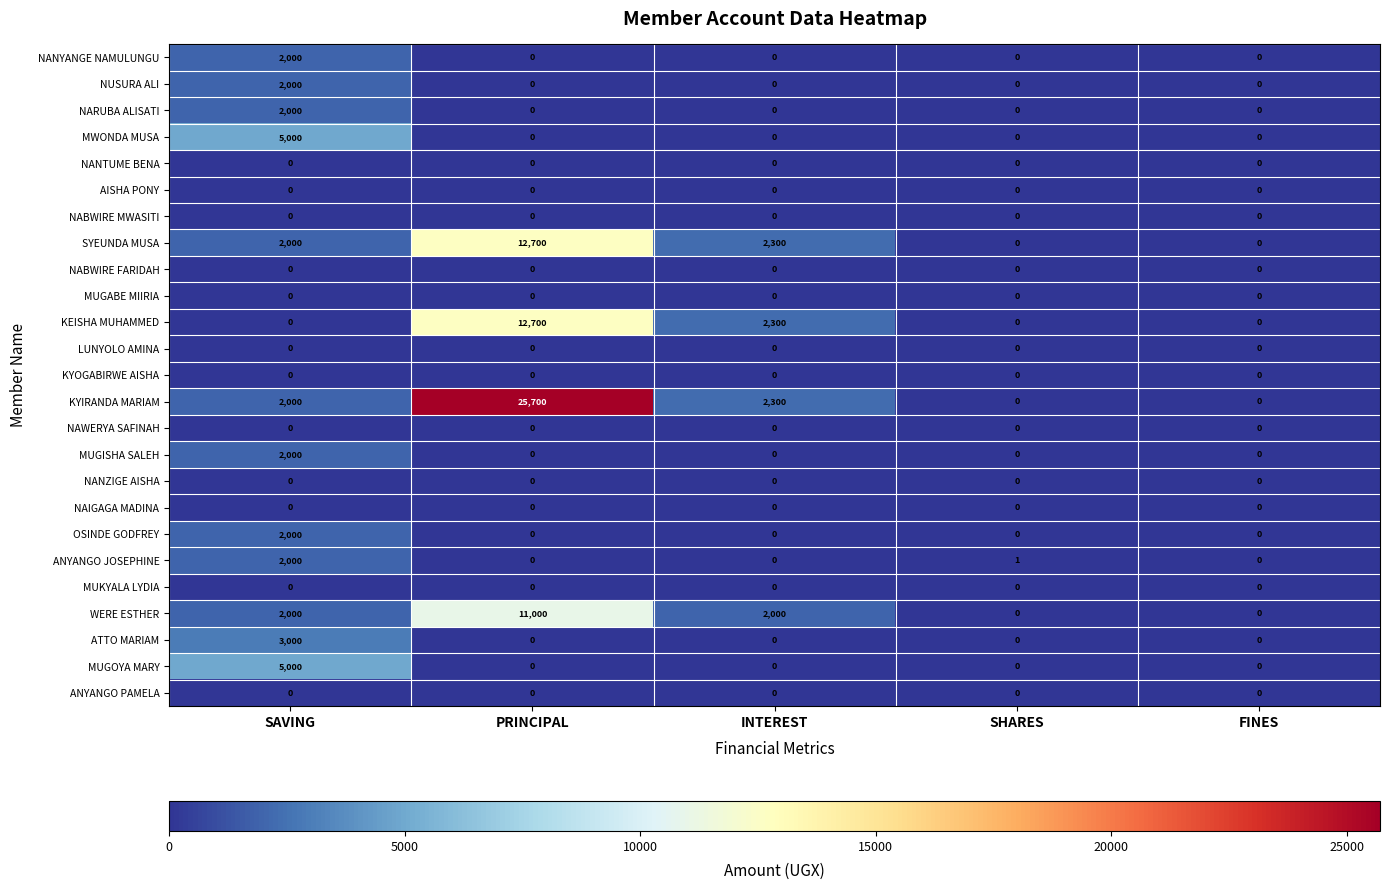

Which series has the widest spread of values?

KYIRANDA MARIAM